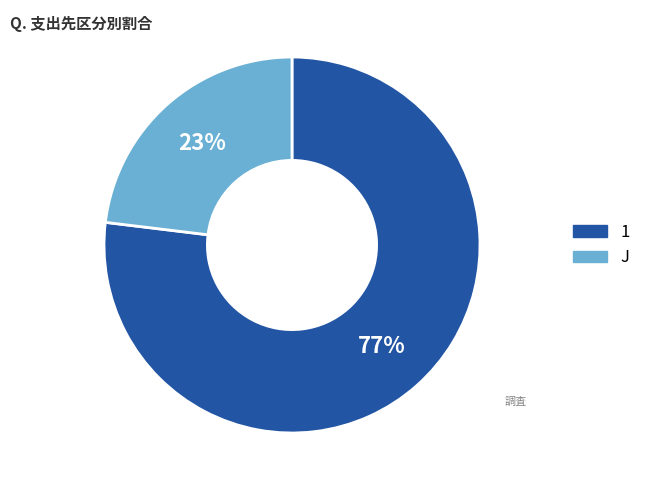

Which slice is the smallest?

J